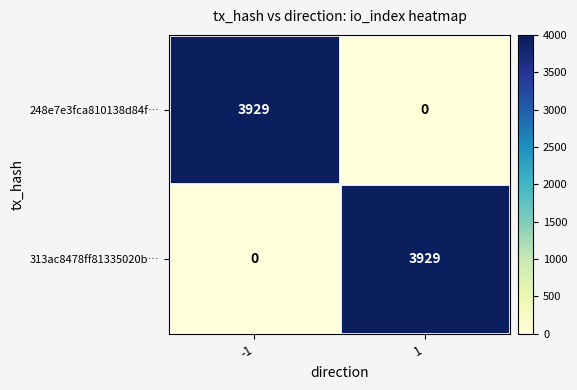

Reading left to right, what are all the values shown in this chart?

248e7e3fca810138d84f…: 3929	0
313ac8478ff81335020b…: 0	3929